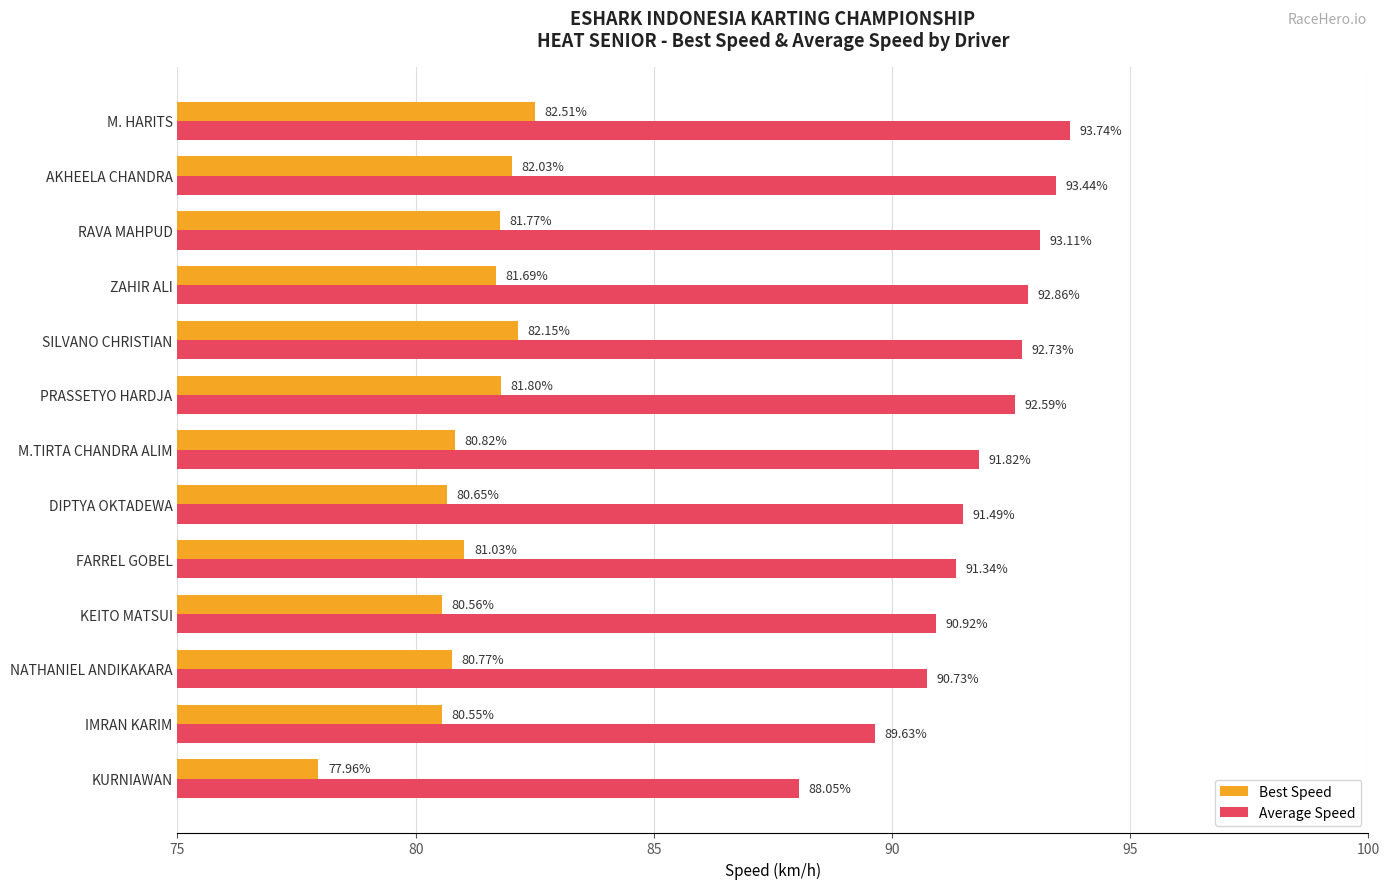

What is the total value across all series at KEITO MATSUI?

171.5